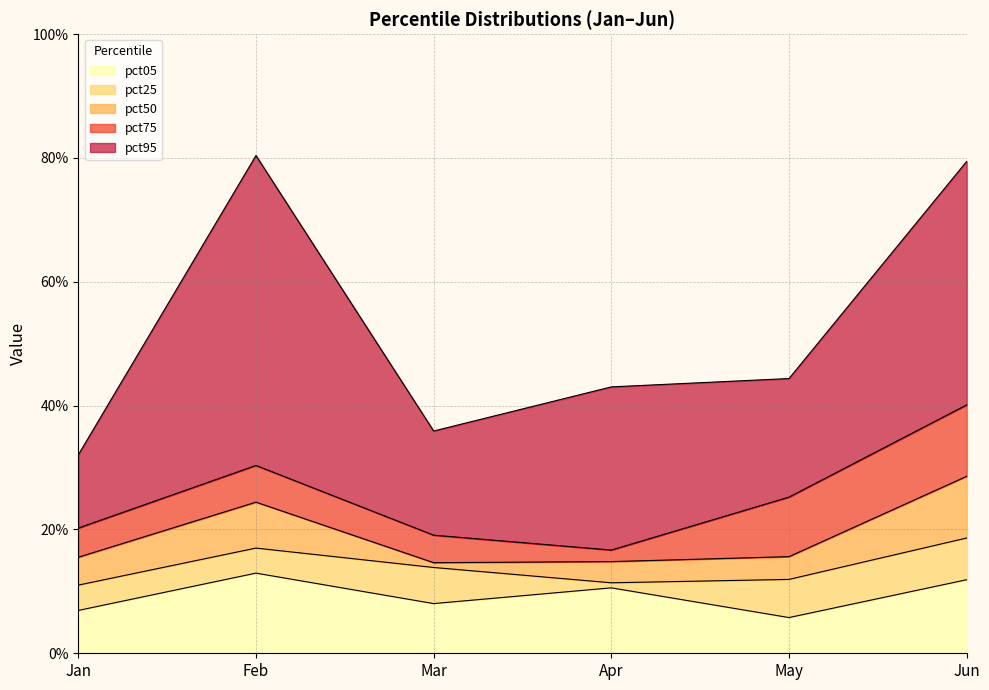

Rank the series by their maximum value, from lowest to highest.

pct05, pct25, pct50, pct75, pct95